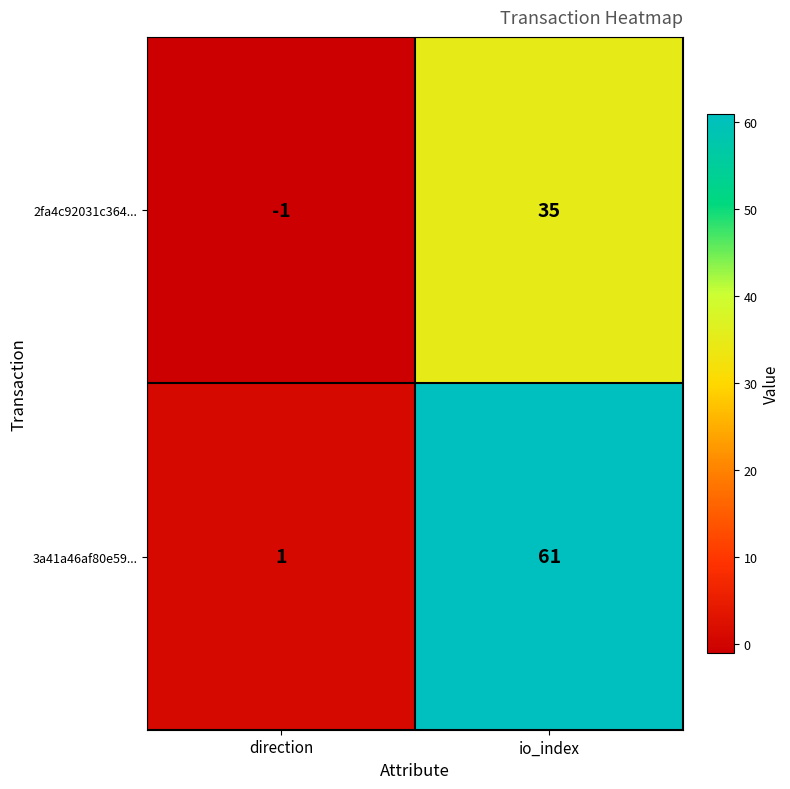

Which series has the largest total across all categories?

3a41a46af80e59...